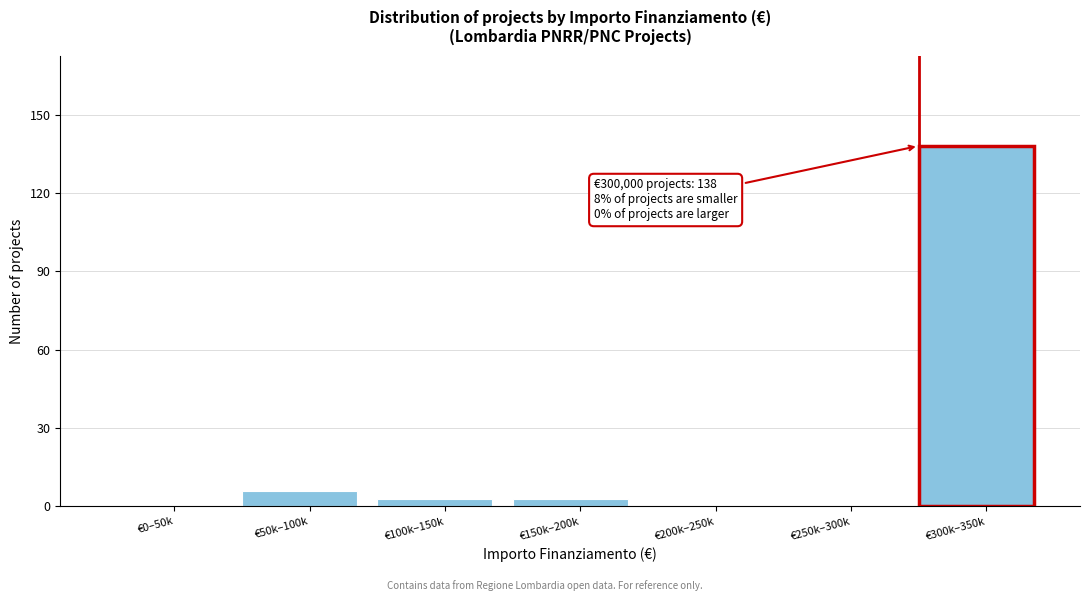

Reading left to right, extract all data points from this chart.

€0–50k=0	€50k–100k=6	€100k–150k=3	€150k–200k=3	€200k–250k=0	€250k–300k=0	€300k–350k=138